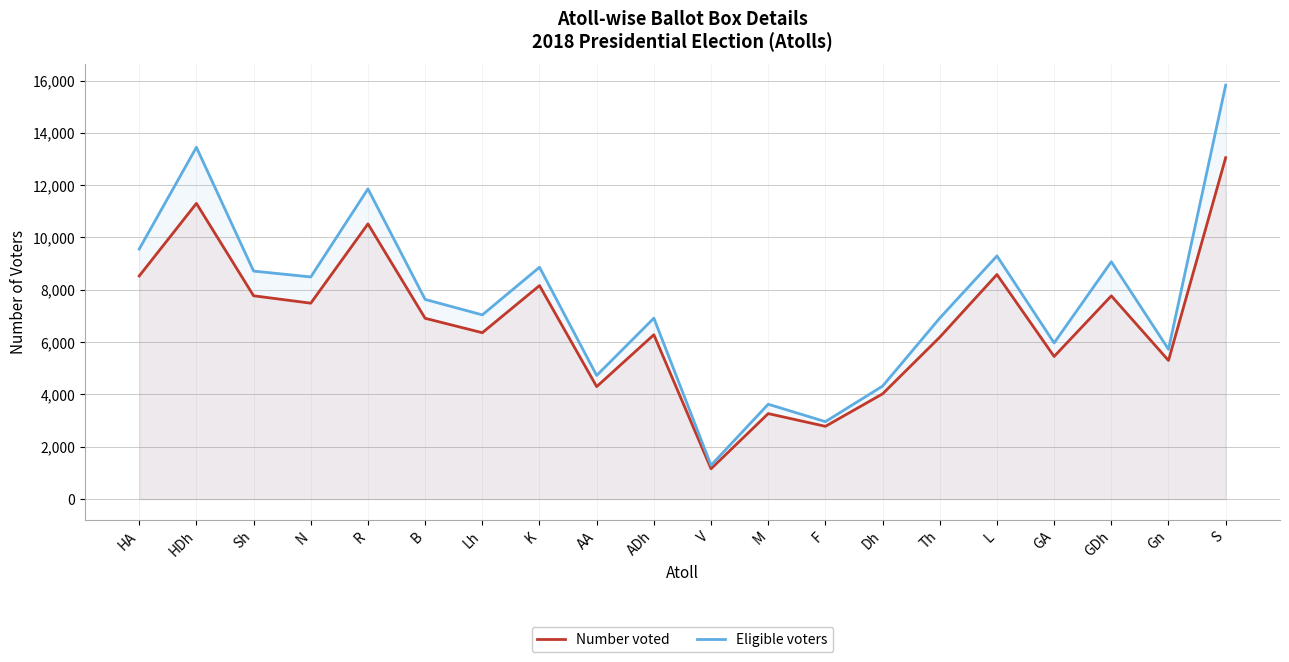

In Number voted, how many points are lower than both neighbors (excluding endpoints)?

7